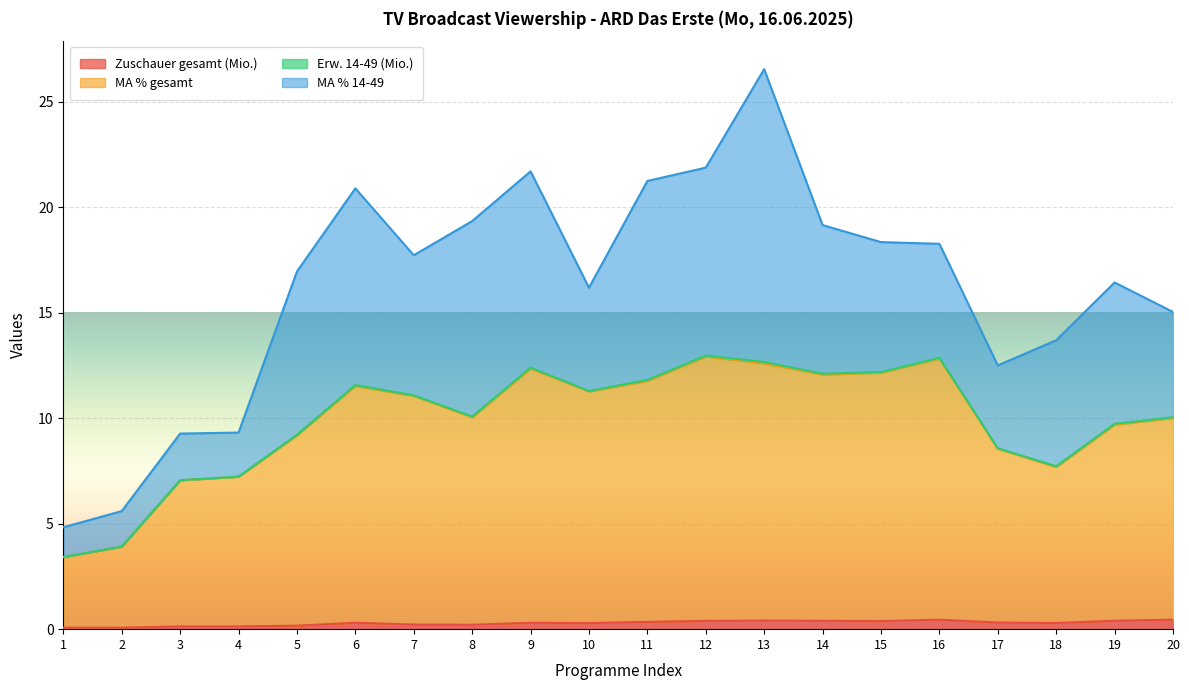

At which category does MA % gesamt reach its first local peak?

6